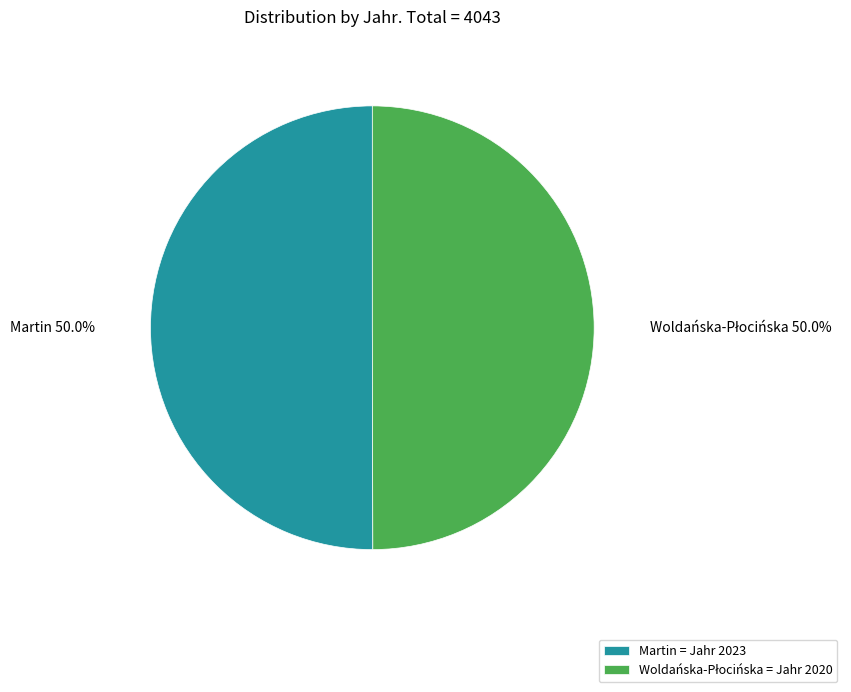

How many slices are in this pie chart?

2